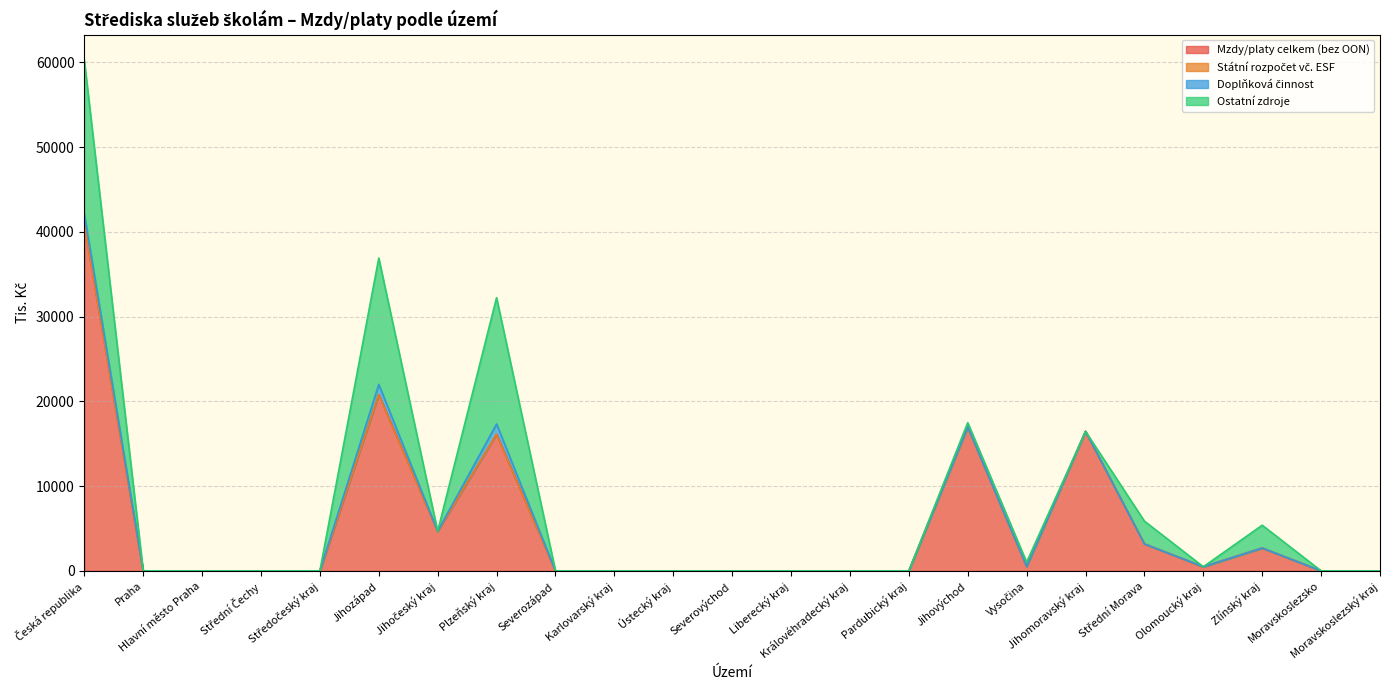

True or false: Ostatní zdroje and Státní rozpočet vč. ESF cross at least once.

False